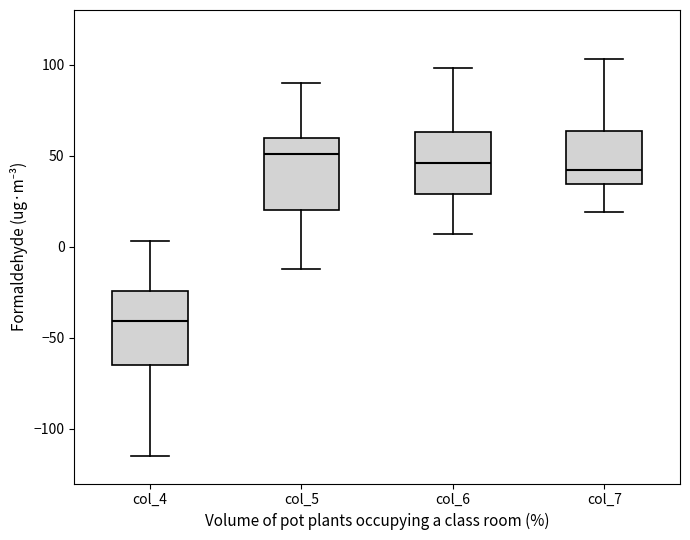

Reading left to right, transcribe this box plot: for each box, give where its median line is, the range the box spans, and where its two whiskers end, as read against the y-axis. The values are not printed on the chart, so give them approximately, as read against the axis.

col_4: median -40, box -65 to -25, whiskers -115 to 5
col_5: median 50, box 20 to 60, whiskers -10 to 90
col_6: median 45, box 30 to 65, whiskers 5 to 100
col_7: median 40, box 35 to 65, whiskers 20 to 105